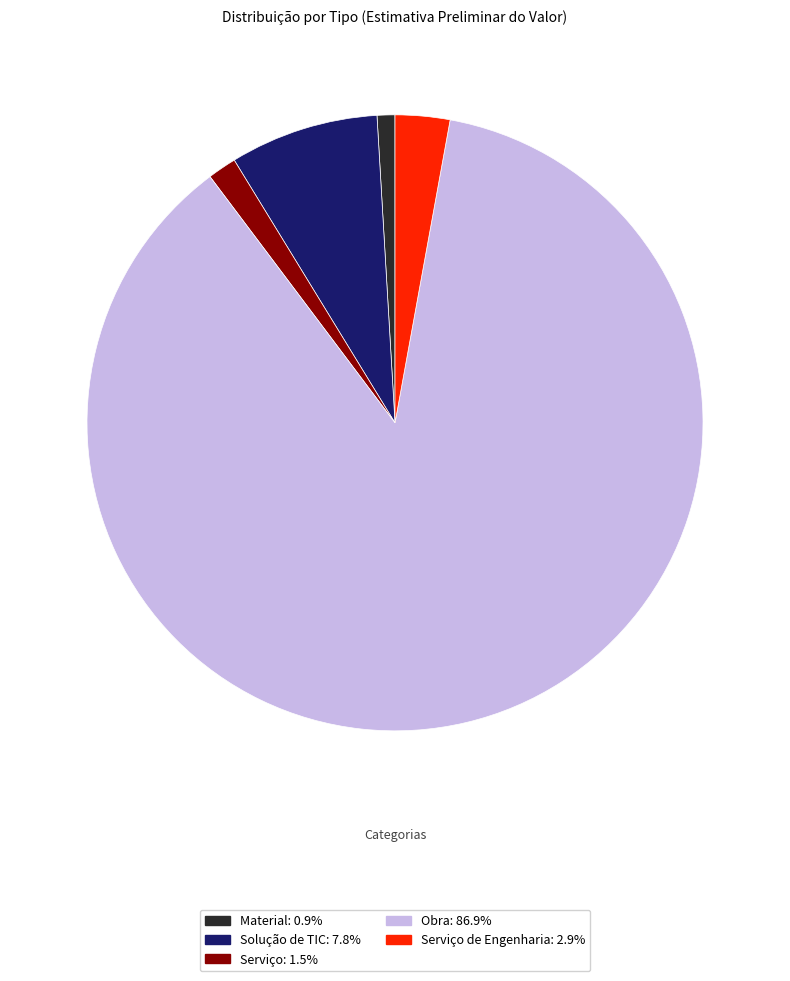

Does any single category account for the majority?

Yes